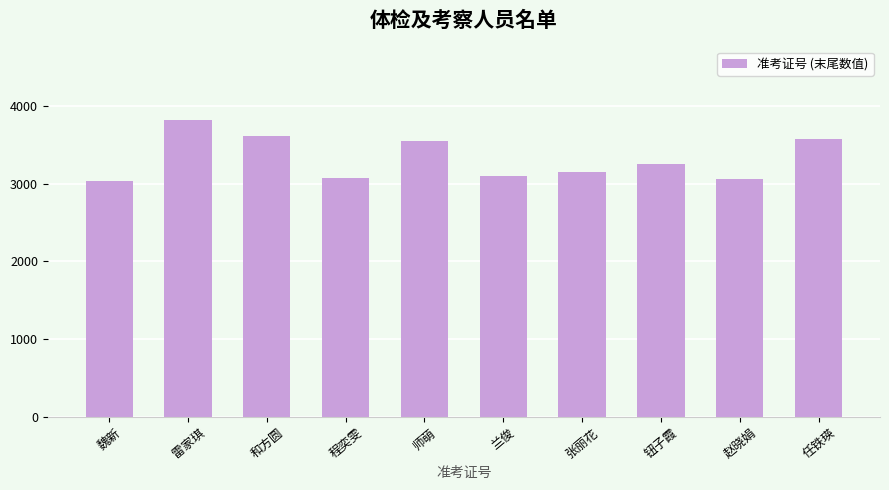

What is the change in value from 魏新 to 任铁瑛?

+541